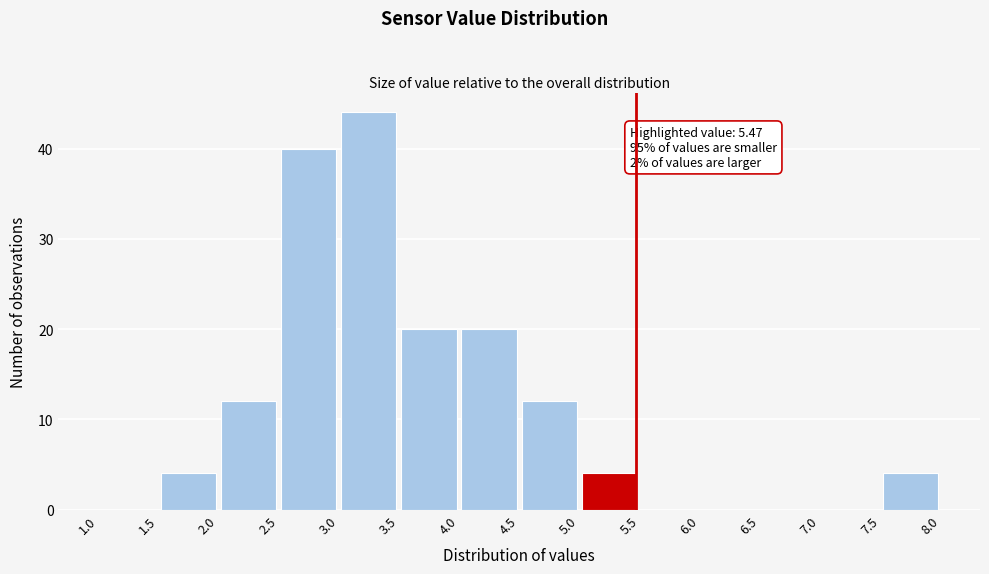

Over which range of the x-axis is the bar tallest?

3.0 to 3.5